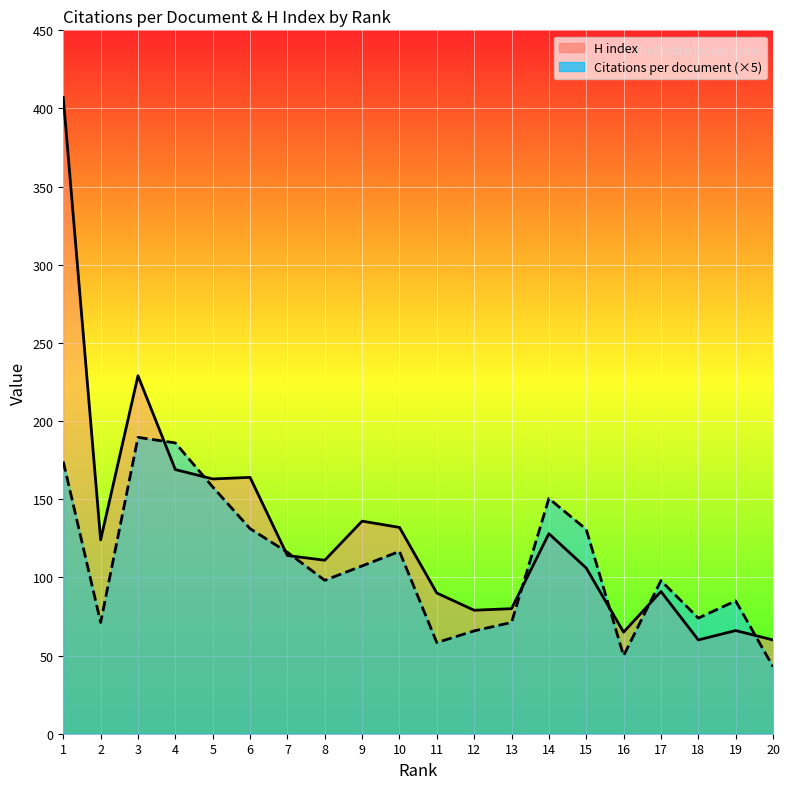

Rank the categories by H index value from lowest to highest.

18, 20, 16, 19, 12, 13, 11, 17, 15, 8, 7, 2, 14, 10, 9, 5, 6, 4, 3, 1